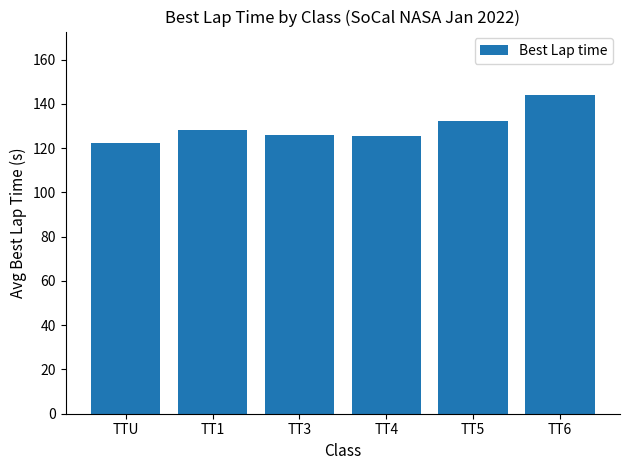

How many bars are there in total?

6